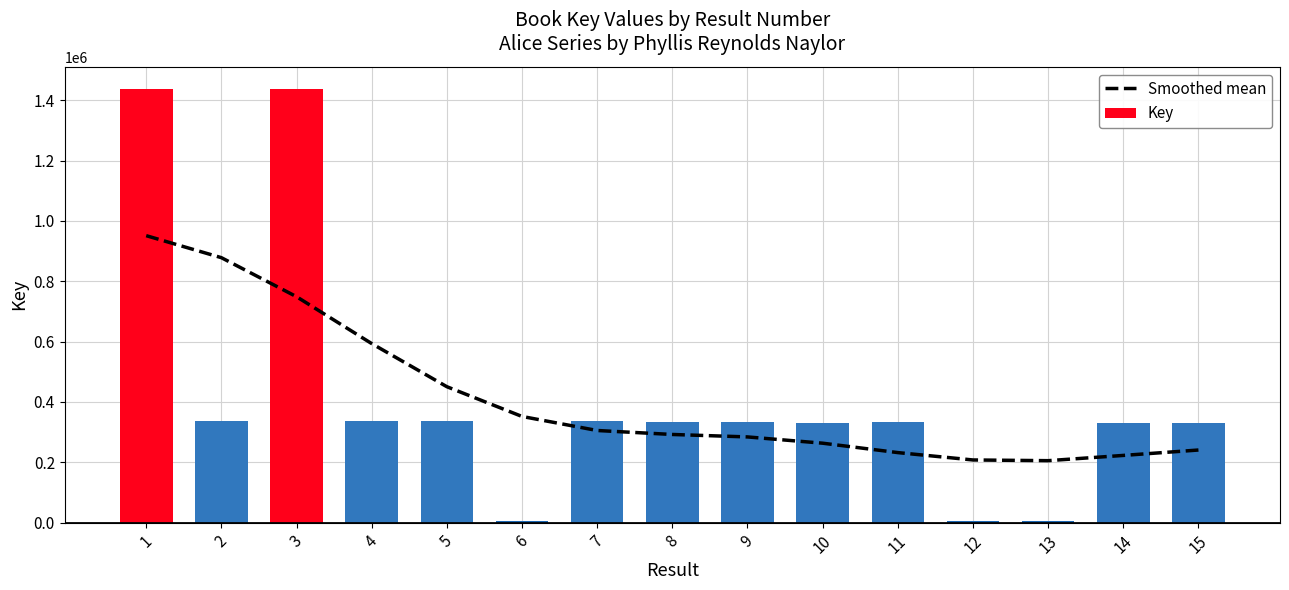

At which category does the chart reach its peak across all series?

1